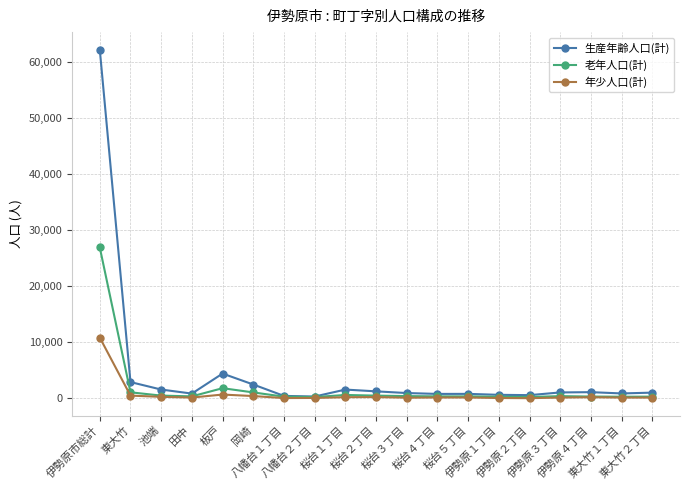

What is the difference between the maximum and minimum values in the 年少人口(計) series?

10806